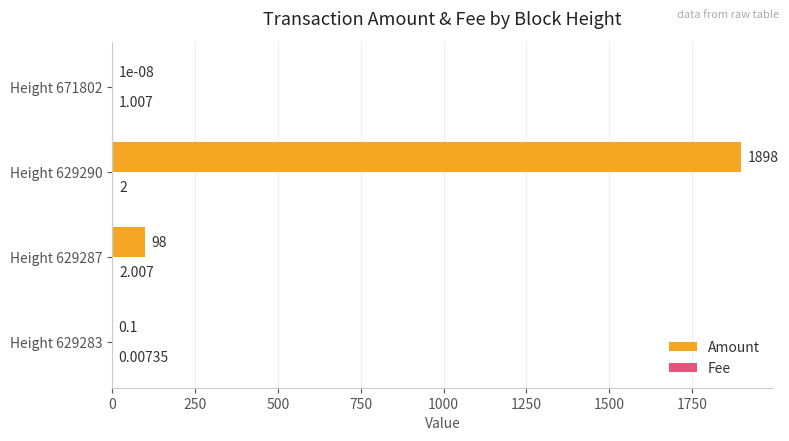

Which series has the largest total across all categories?

Amount